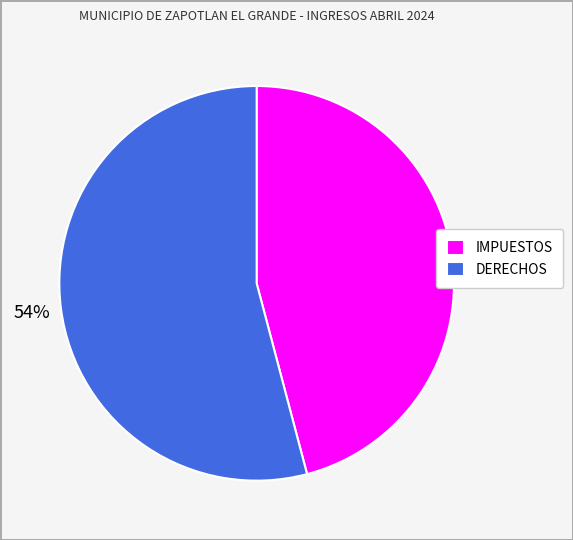

How many slices are in this pie chart?

2